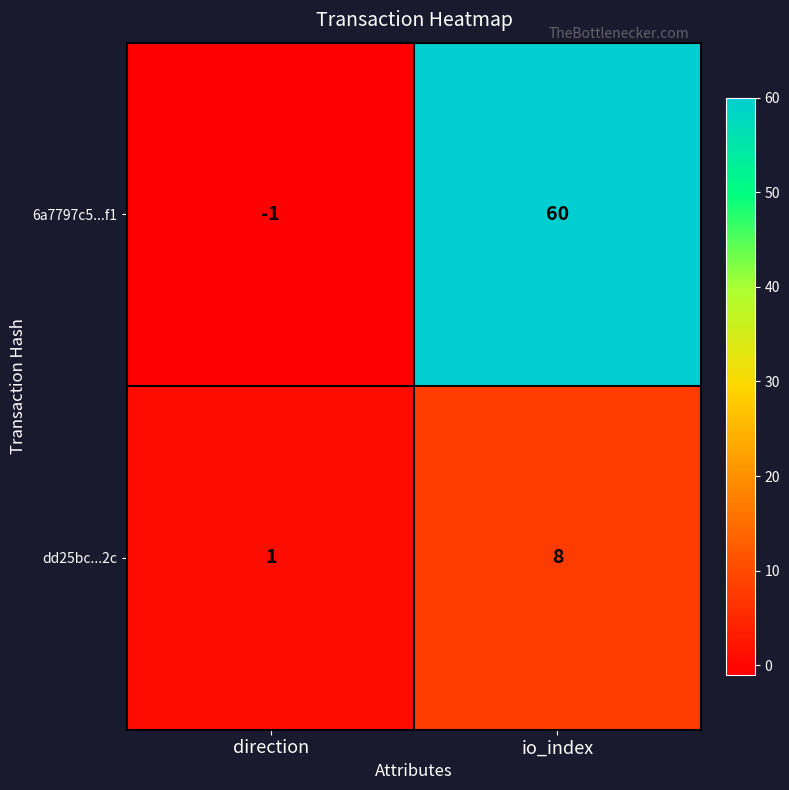

The value of 6a7797c5...f1 at direction is -1. True or false?

True